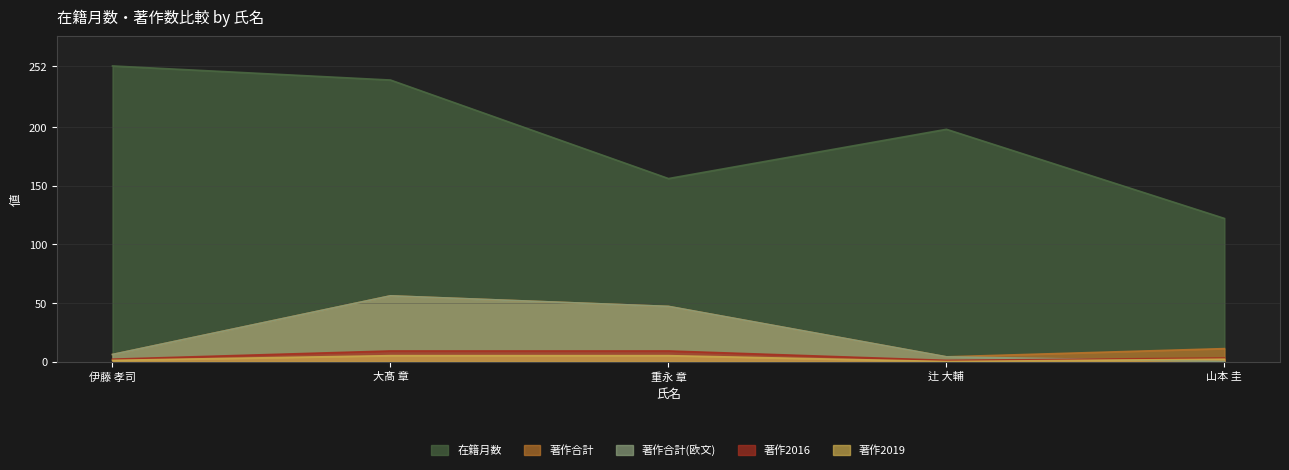

Which label corresponds to the smallest value in the chart?

山本 圭